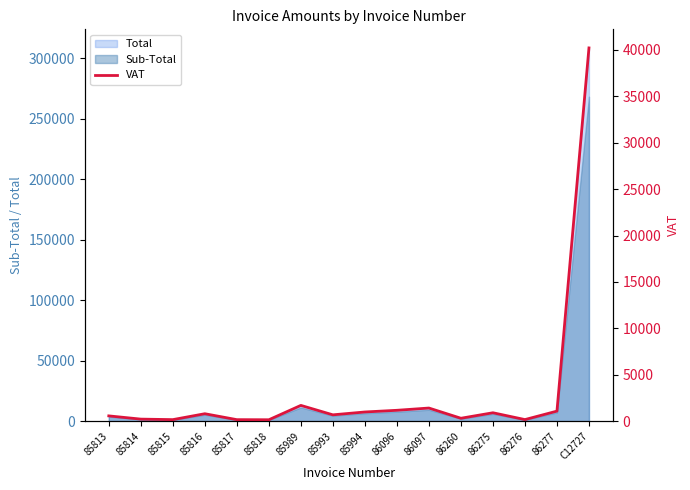

List the labels in order of value, smallest first.

85818, 85817, 85815, 86276, 85814, 86260, 85813, 85993, 85816, 86275, 85994, 86277, 86096, 86097, 85989, C12727